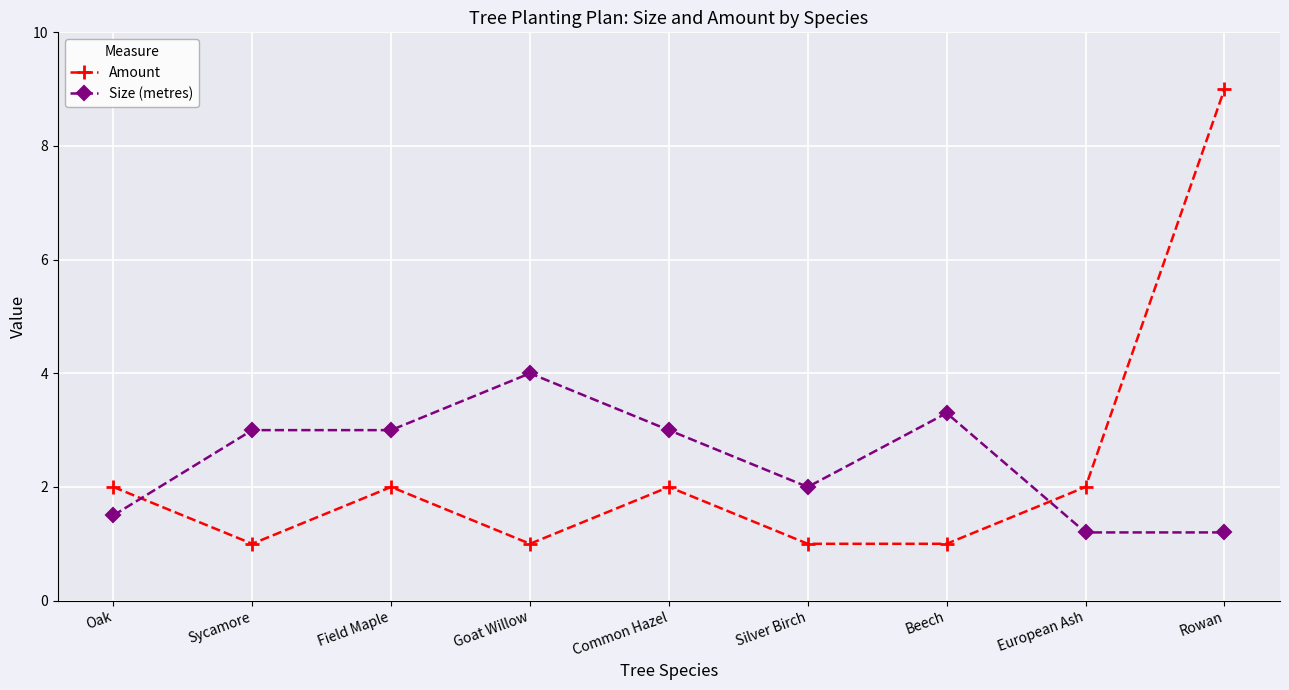

The value of Size (metres) at European Ash is 1.6. True or false?

False